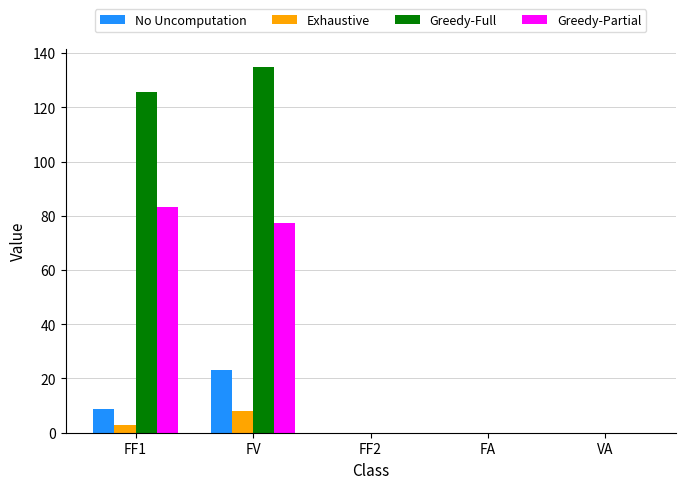

Does the chart contain stacked bars?

No